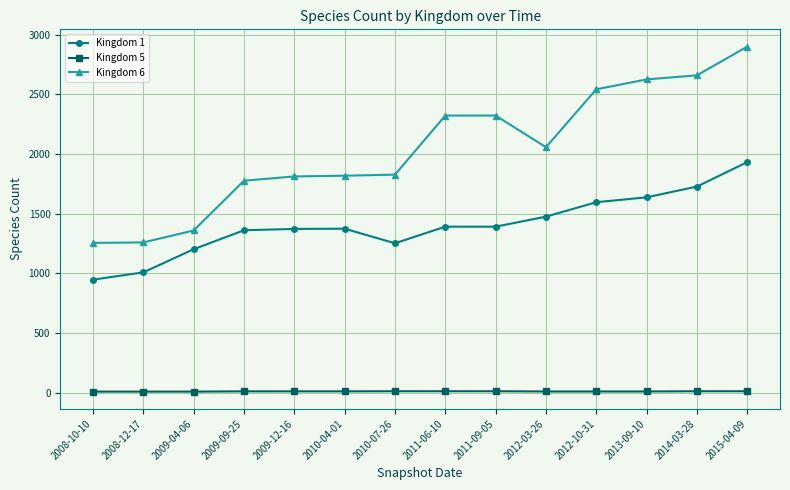

What is the difference between the second highest and second lowest values in the Kingdom 6 series?

1400